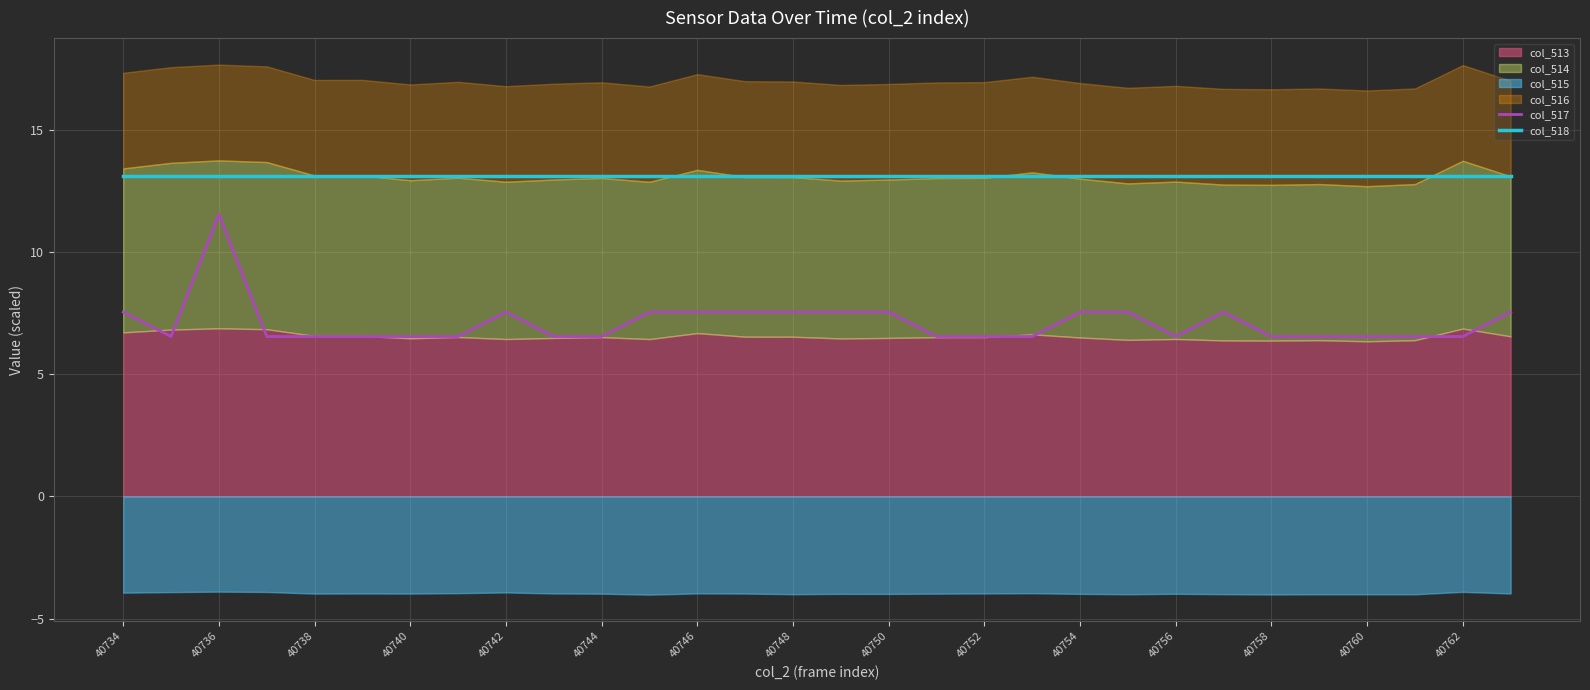

What is the difference between the maximum and second lowest values in the col_517 series?

5.0